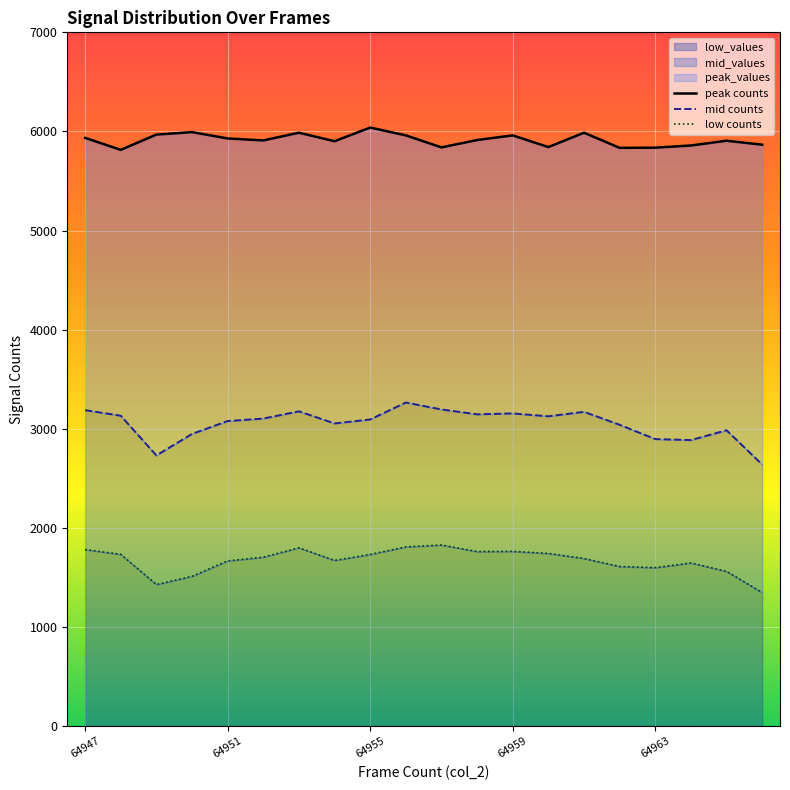

How many lines are shown in the chart?

3